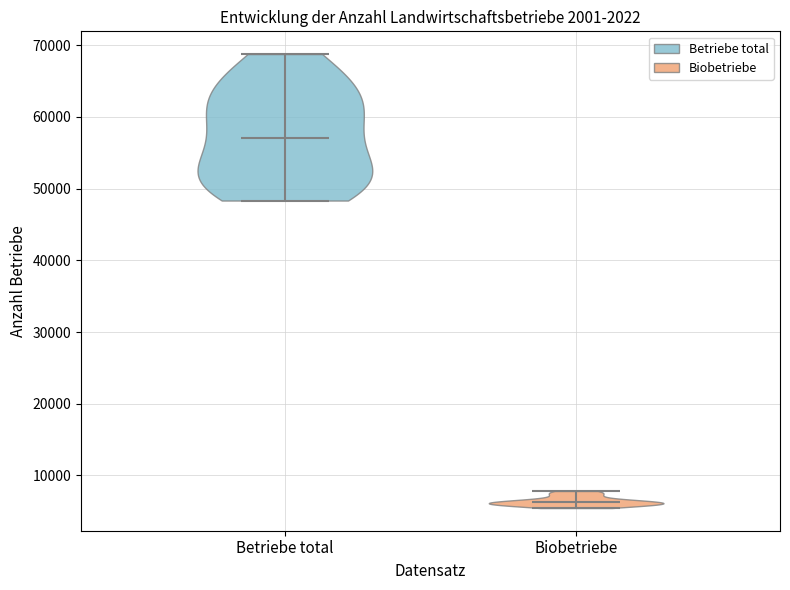

Which violin has the highest median line?

Betriebe total